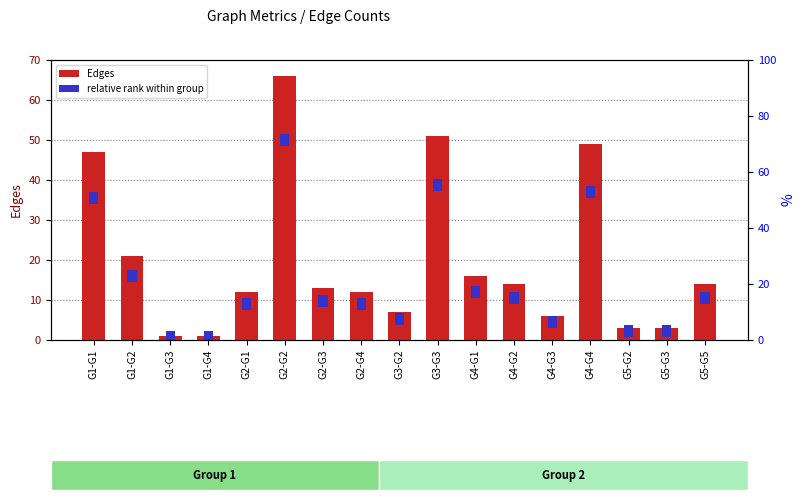

What is the maximum value shown in the chart?

66